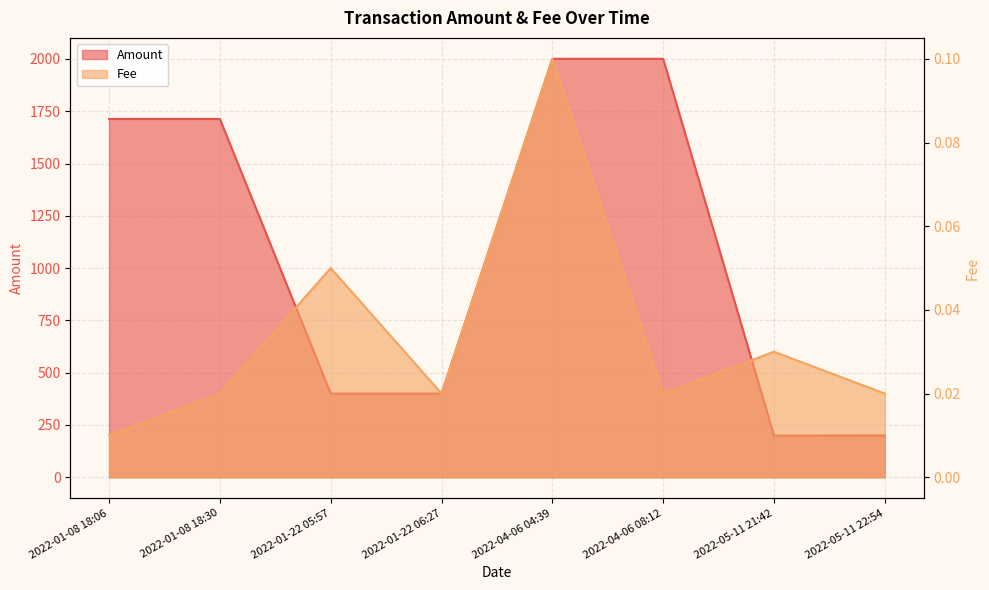

True or false: Fee and Amount cross at least once.

False